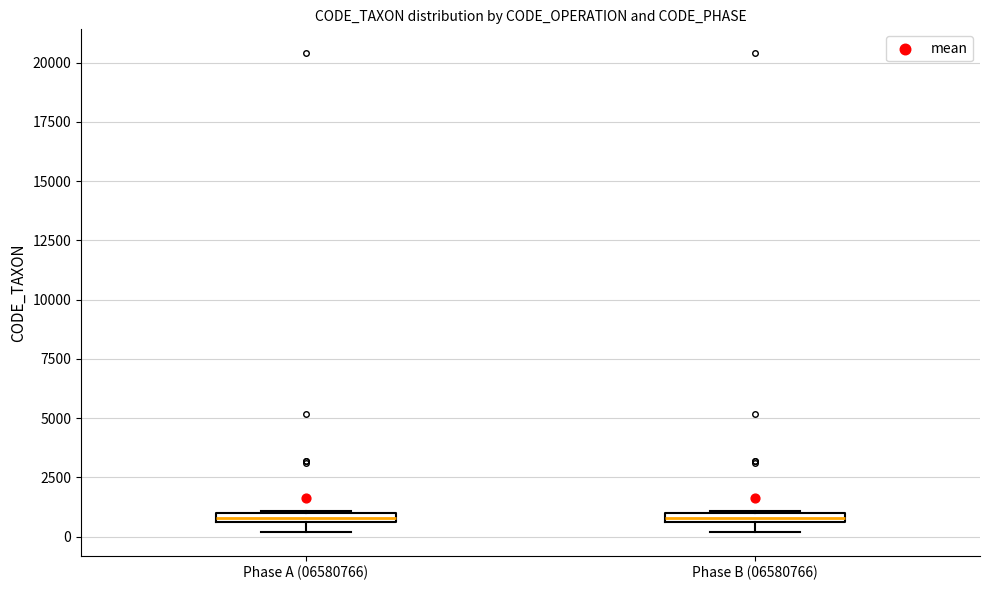

Where is the upper edge of the box for Phase B (06580766) on the y-axis? The values are not printed on the chart, so give them approximately, as read against the axis.

1000